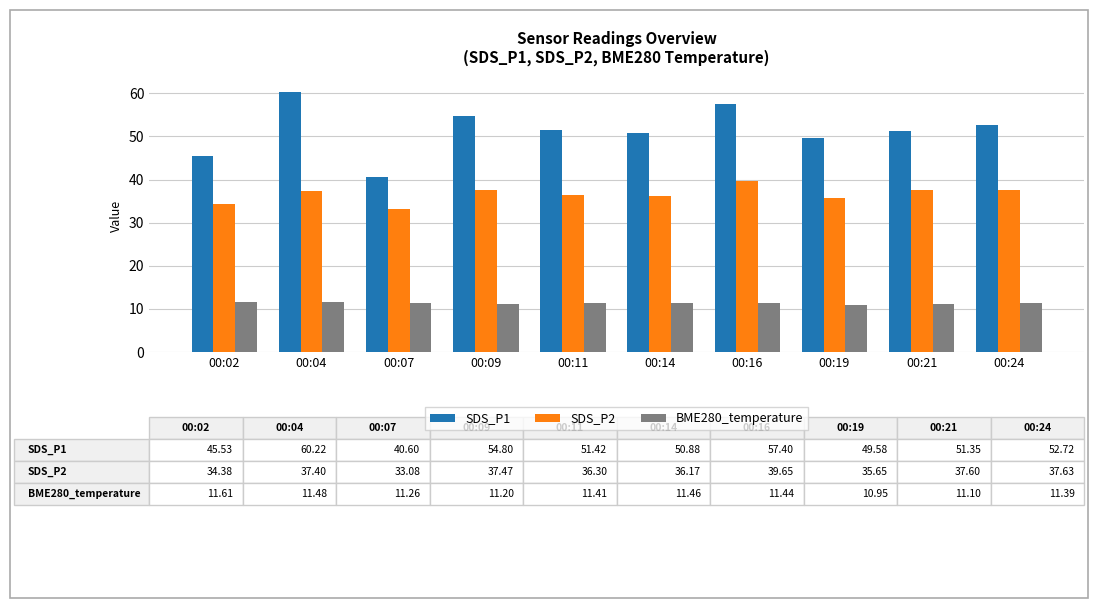

The BME280_temperature series shows 11.5 at 00:04. True or false?

True